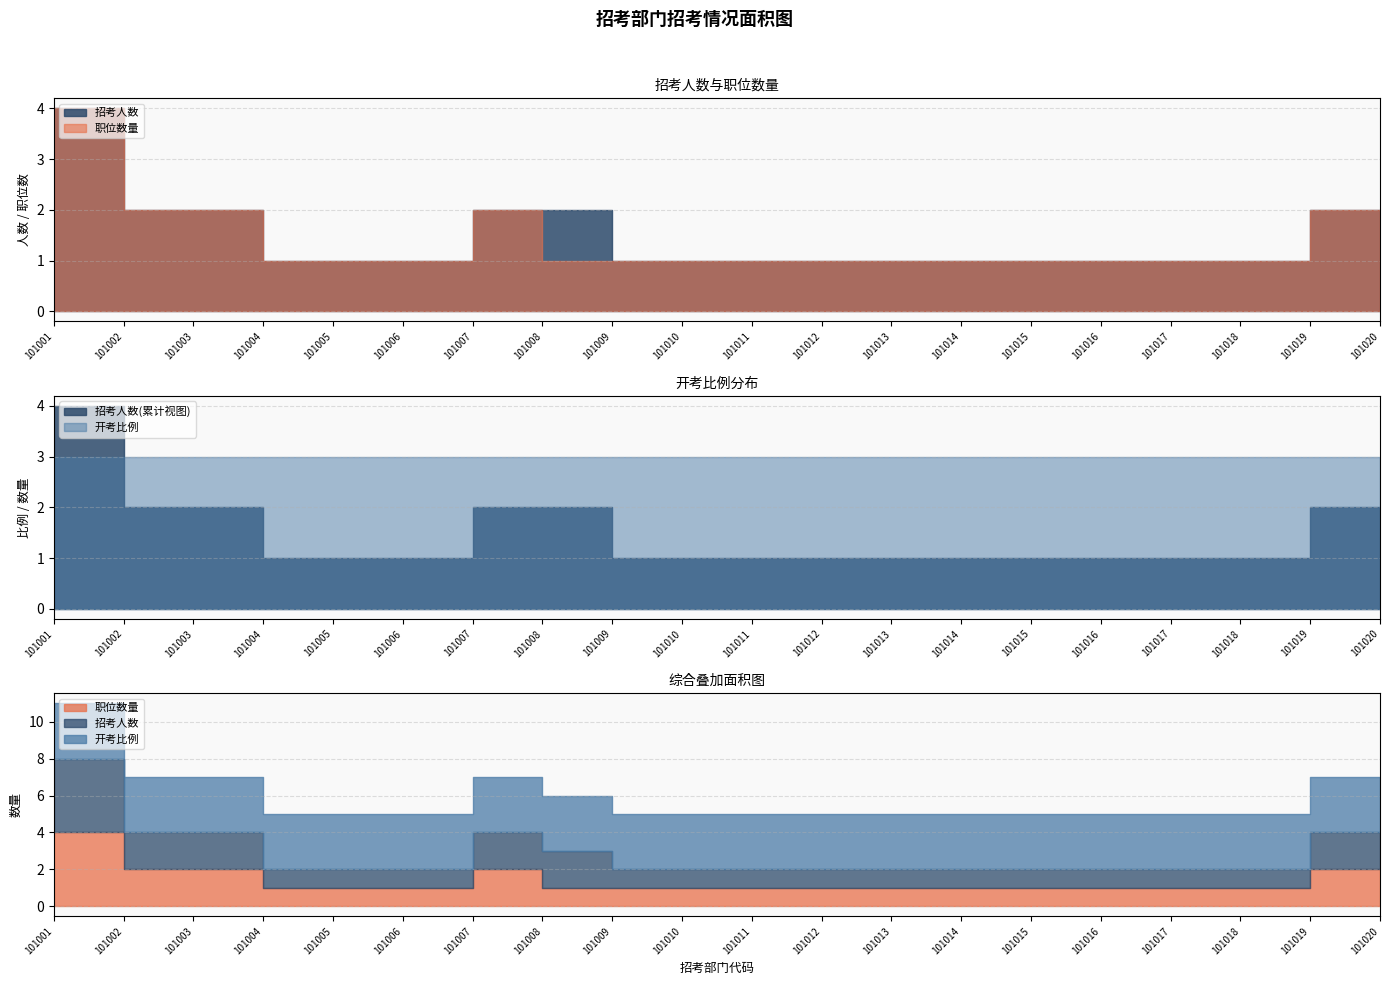

Rank the categories by 职位数量 value from highest to lowest.

101001, 101002, 101003, 101007, 101019, 101020, 101004, 101005, 101006, 101008, 101009, 101010, 101011, 101012, 101013, 101014, 101015, 101016, 101017, 101018